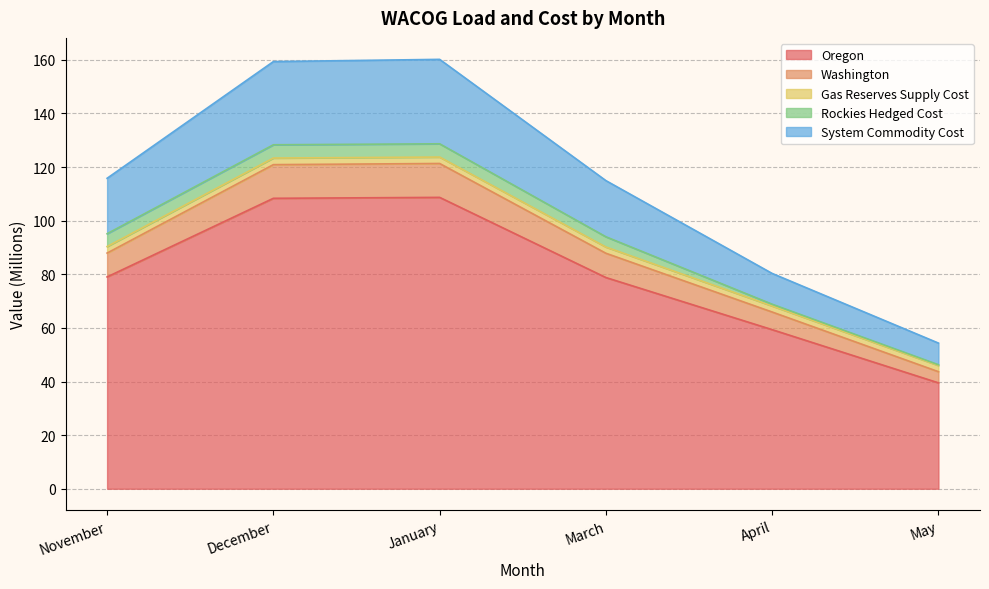

What are all the series names shown in the legend?

Oregon, Washington, Gas Reserves Supply Cost, Rockies Hedged Cost, System Commodity Cost